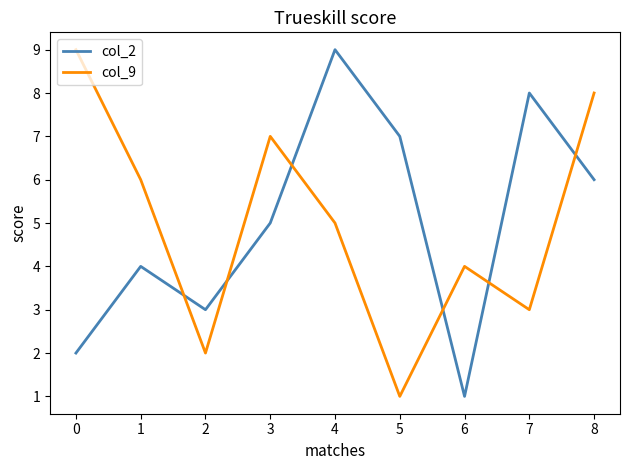

What is the difference between the maximum and second lowest values in the col_2 series?

7